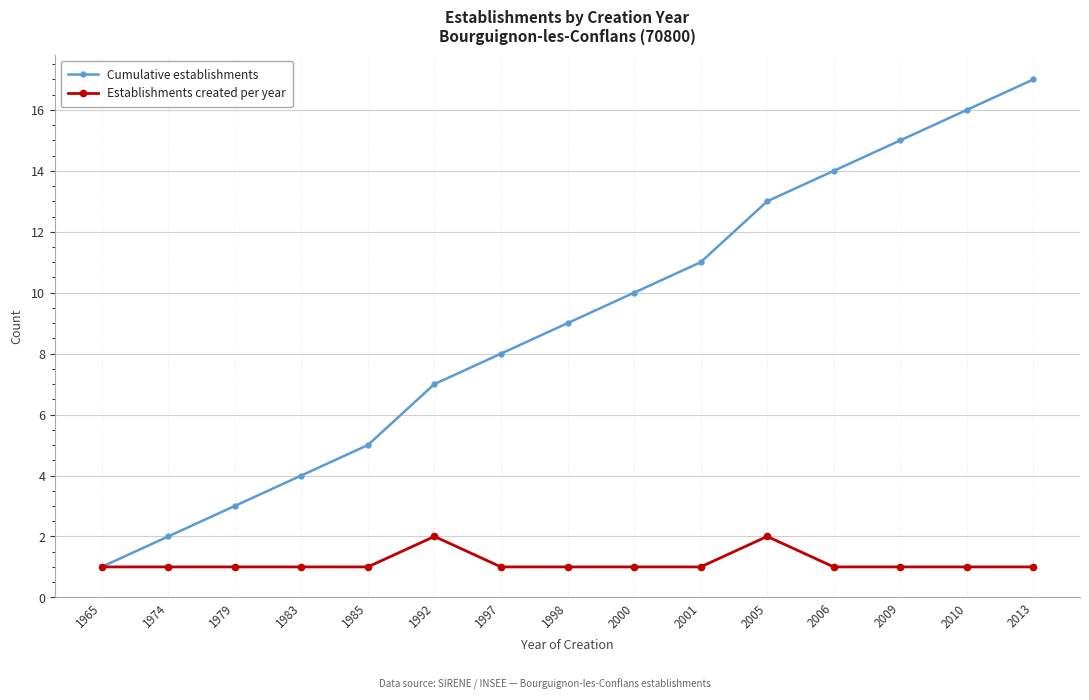

What value does the Cumulative establishments series have at 2005?

13